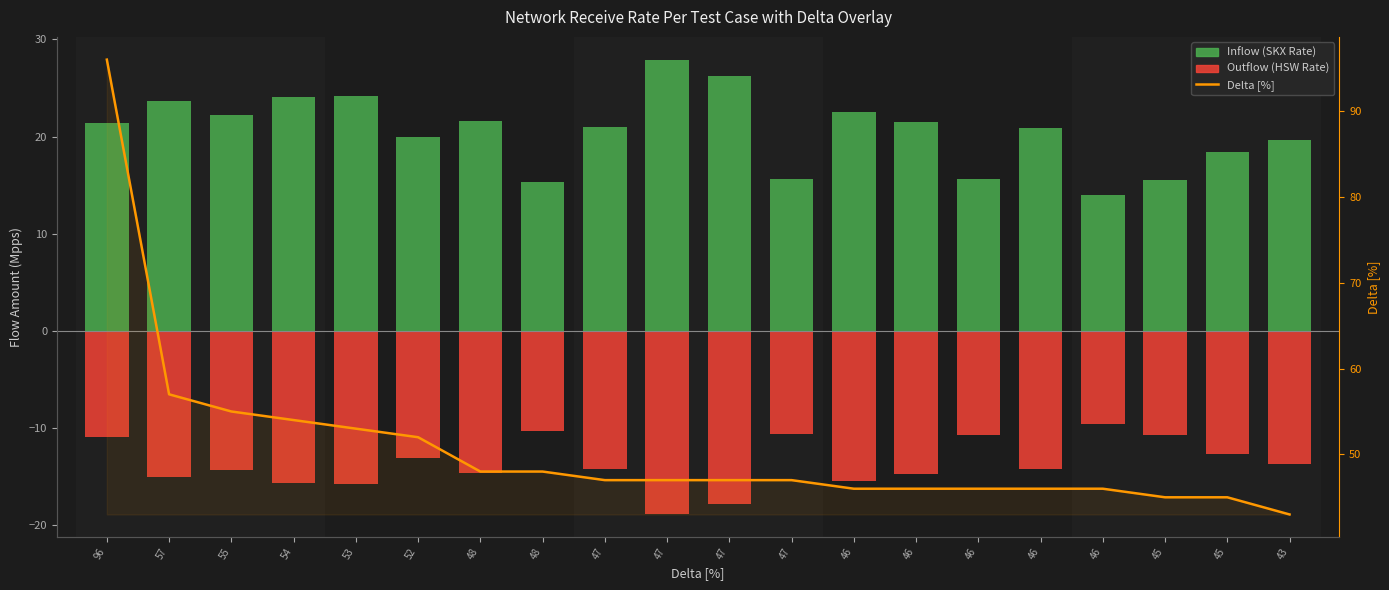

Which has a higher value, 46 or 52?

46